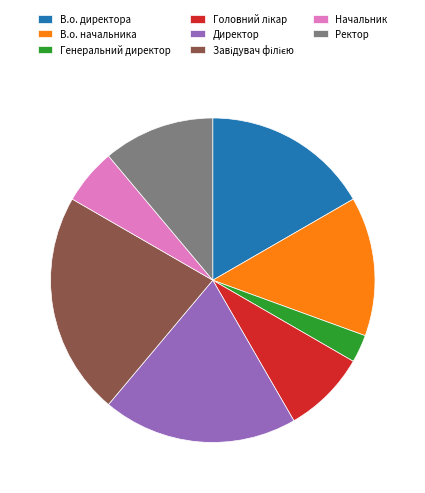

True or false: Генеральний директор accounts for 16% of the total.

False